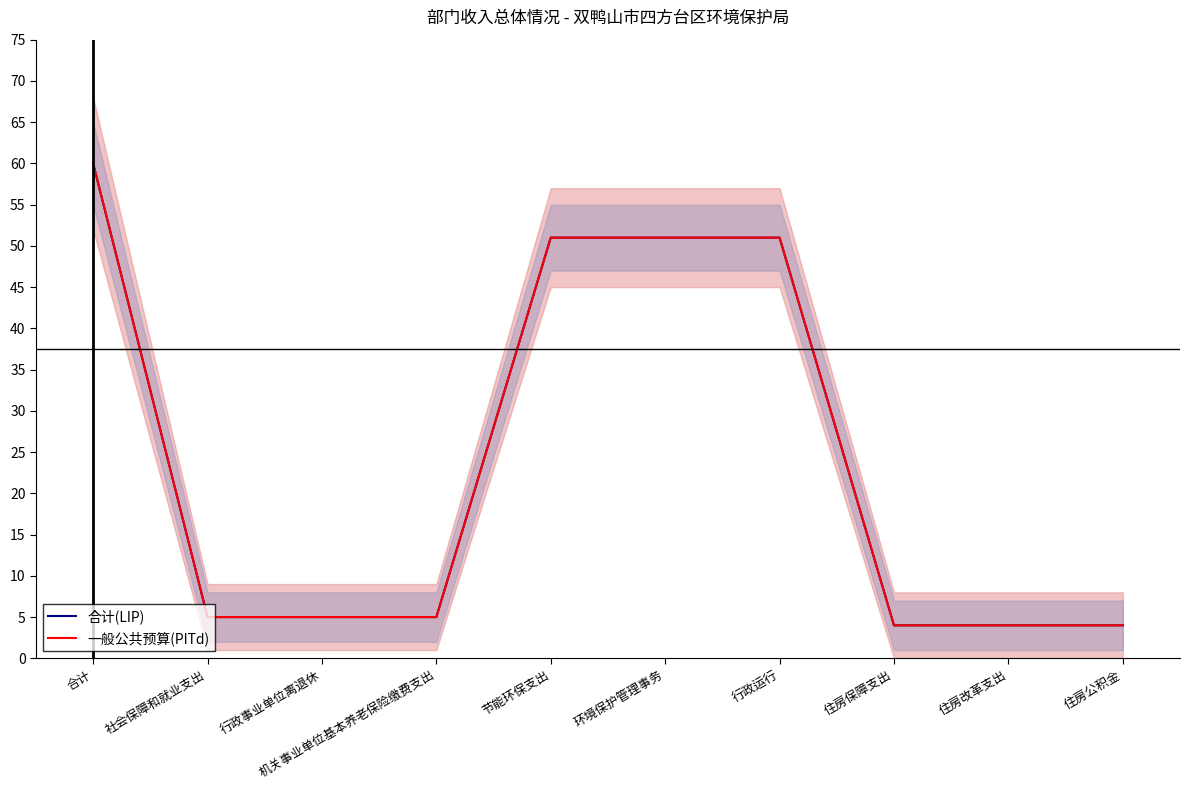

What is the difference between the 一般公共预算(PITd) values at 节能环保支出 and 住房改革支出?

47